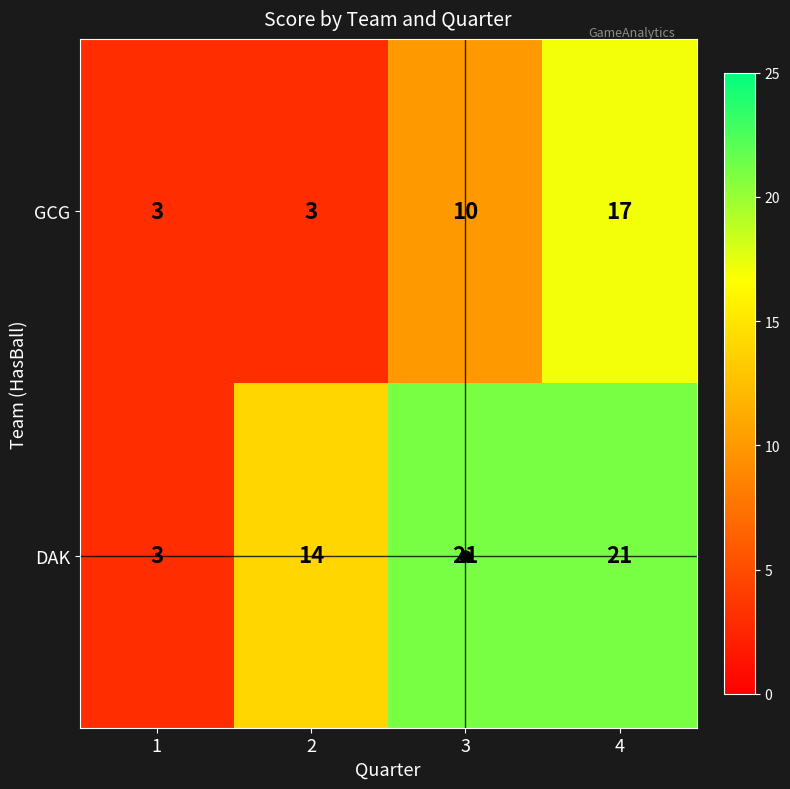

What is the difference between the highest and lowest values at 3?

11